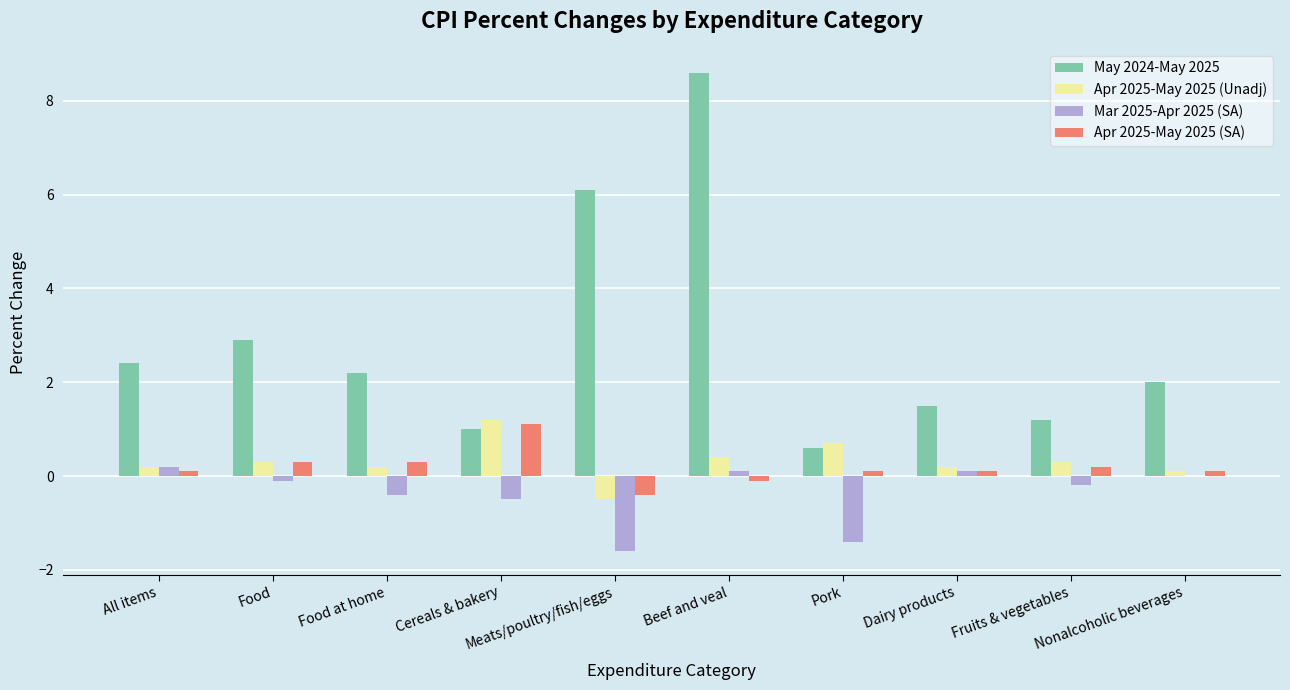

How many positive values does the Apr 2025-May 2025 (SA) series have?

8